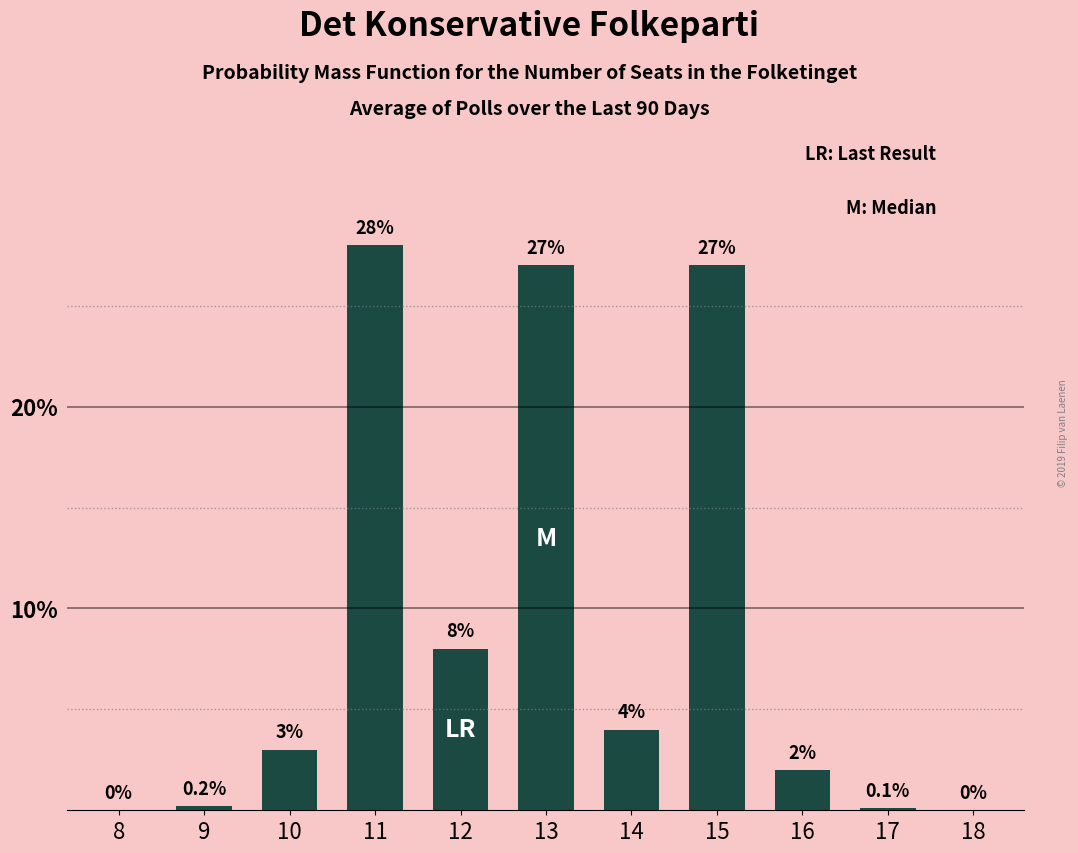

Reading right to left, extract all data points from this chart.

18=0.0	17=0.1	16=2.0	15=27.0	14=4.0	13=27.0	12=8.0	11=28.0	10=3.0	9=0.2	8=0.0